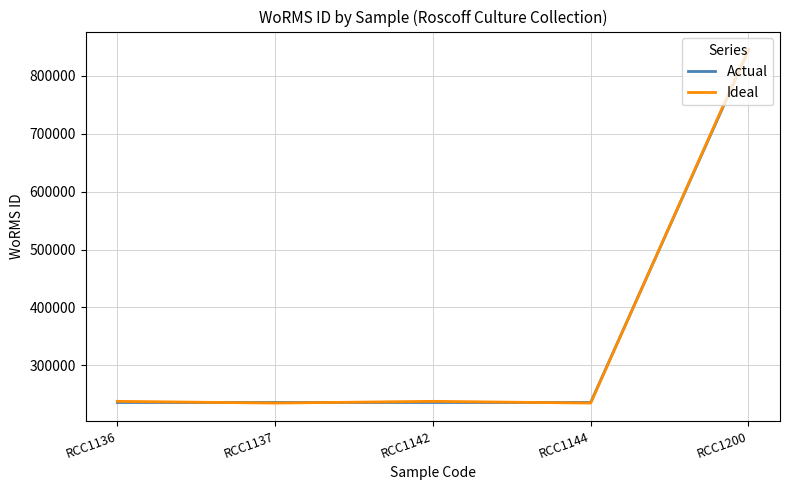

At which category is the sum across all series the highest?

RCC1200